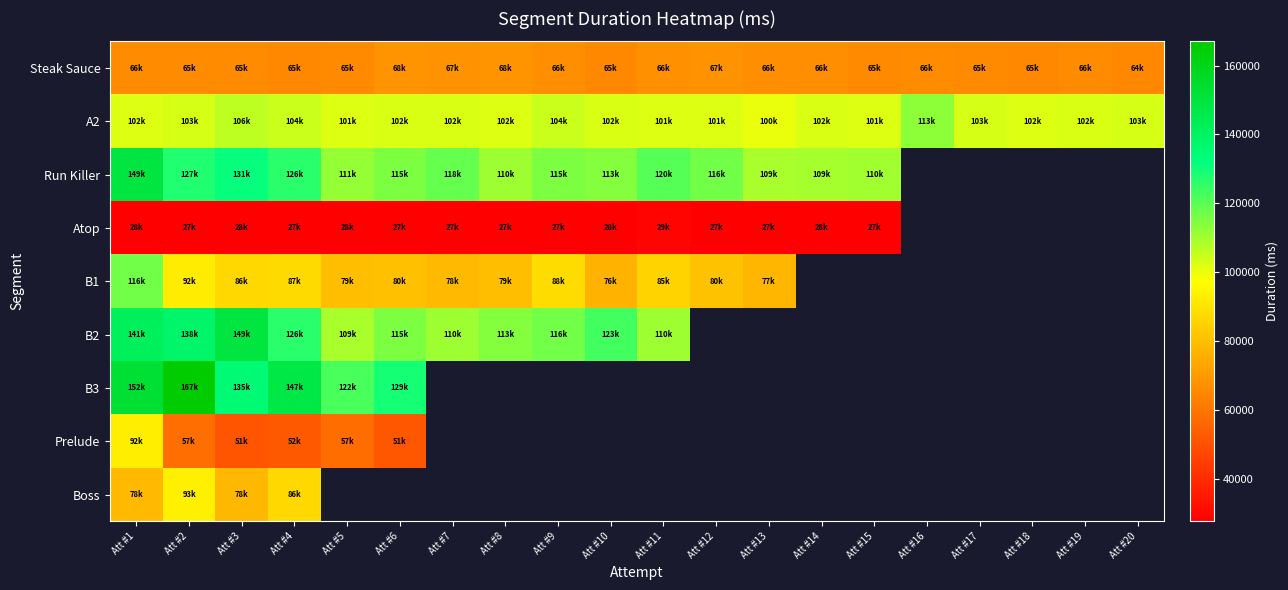

List the labels in order of B1 value, smallest first.

Att #10, Att #13, Att #7, Att #5, Att #8, Att #6, Att #12, Att #11, Att #3, Att #4, Att #9, Att #2, Att #1, Att #14, Att #15, Att #16, Att #17, Att #18, Att #19, Att #20